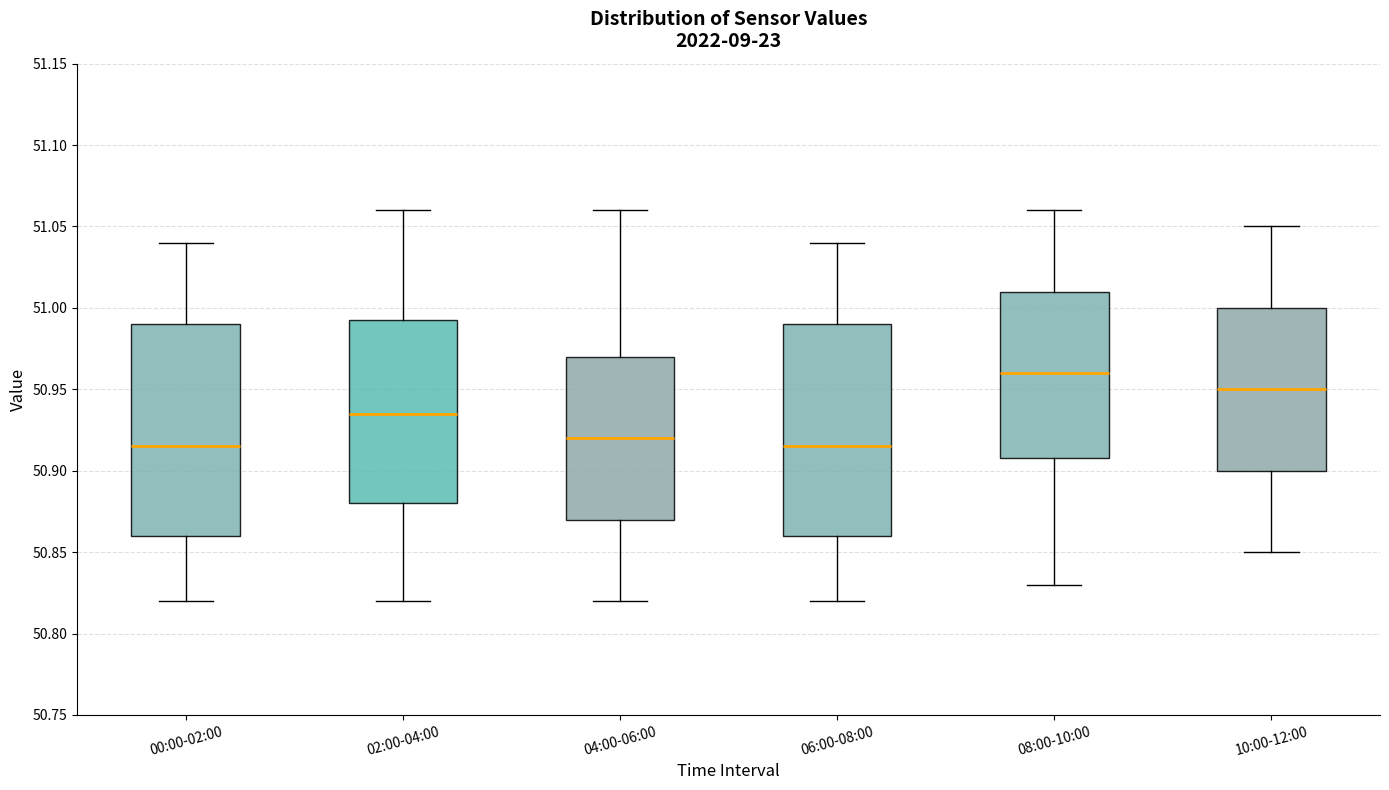

Reading left to right, transcribe this box plot: for each box, give where its median line is, the range the box spans, and where its two whiskers end, as read against the y-axis. The values are not printed on the chart, so give them approximately, as read against the axis.

00:00-02:00: median 50.915, box 50.860 to 50.990, whiskers 50.820 to 51.040
02:00-04:00: median 50.935, box 50.880 to 50.995, whiskers 50.820 to 51.060
04:00-06:00: median 50.920, box 50.870 to 50.970, whiskers 50.820 to 51.060
06:00-08:00: median 50.915, box 50.860 to 50.990, whiskers 50.820 to 51.040
08:00-10:00: median 50.960, box 50.910 to 51.010, whiskers 50.830 to 51.060
10:00-12:00: median 50.950, box 50.900 to 51.000, whiskers 50.850 to 51.050